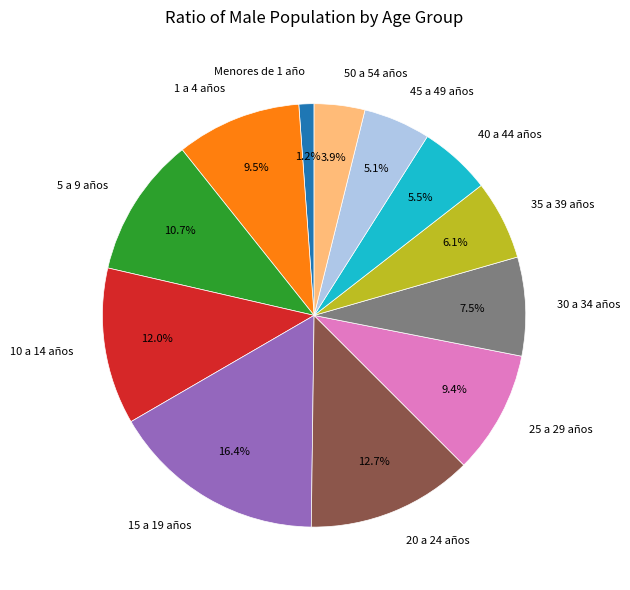

What portion of the pie excludes 45 a 49 años?

94.9%